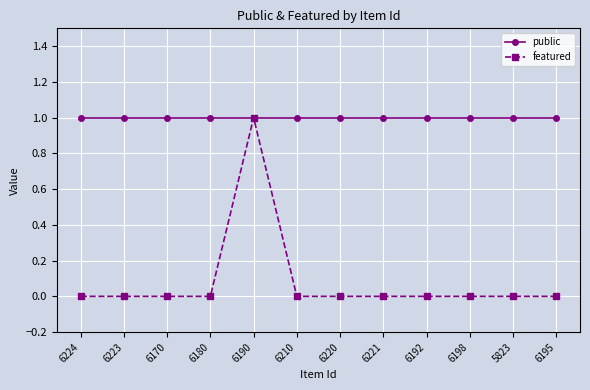

What is the greatest value displayed?

1